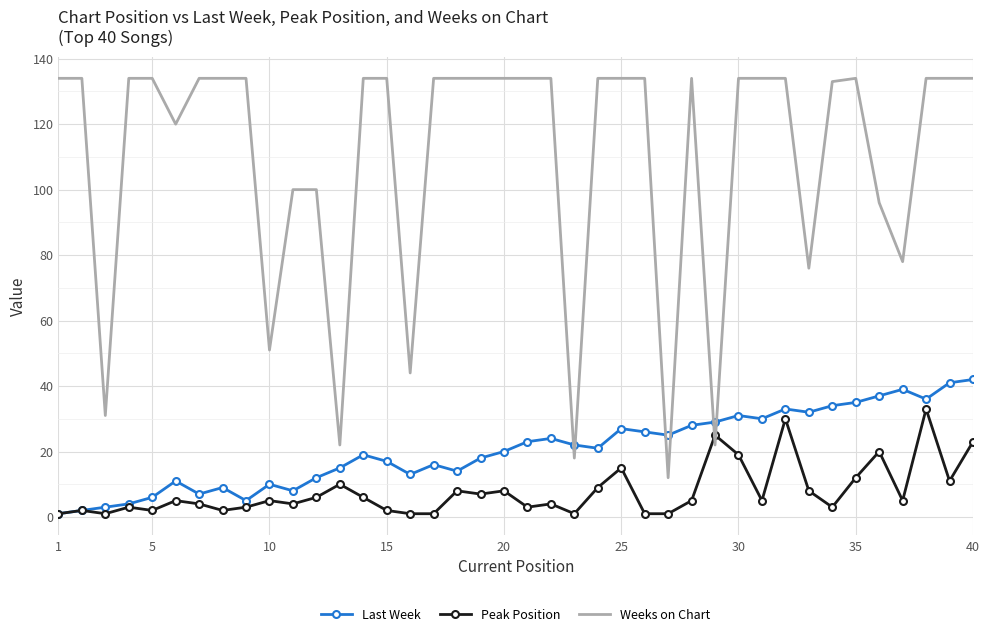

What is the maximum value for Last Week?

42